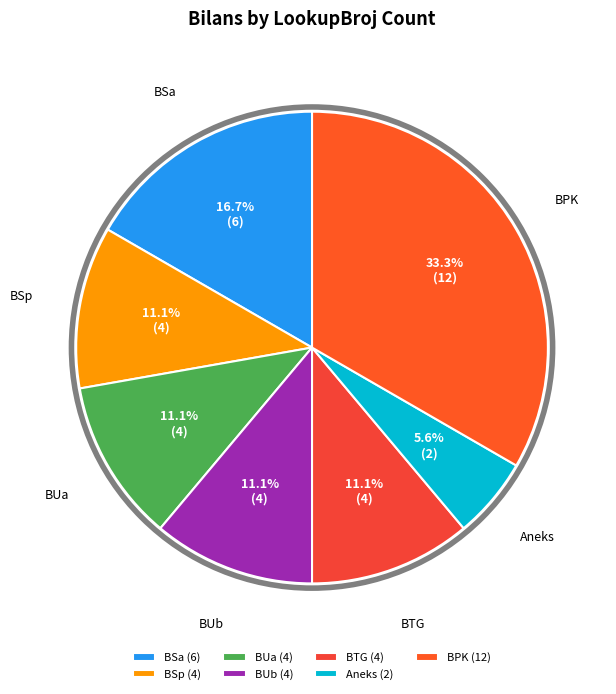

How many segments does this pie chart have?

7